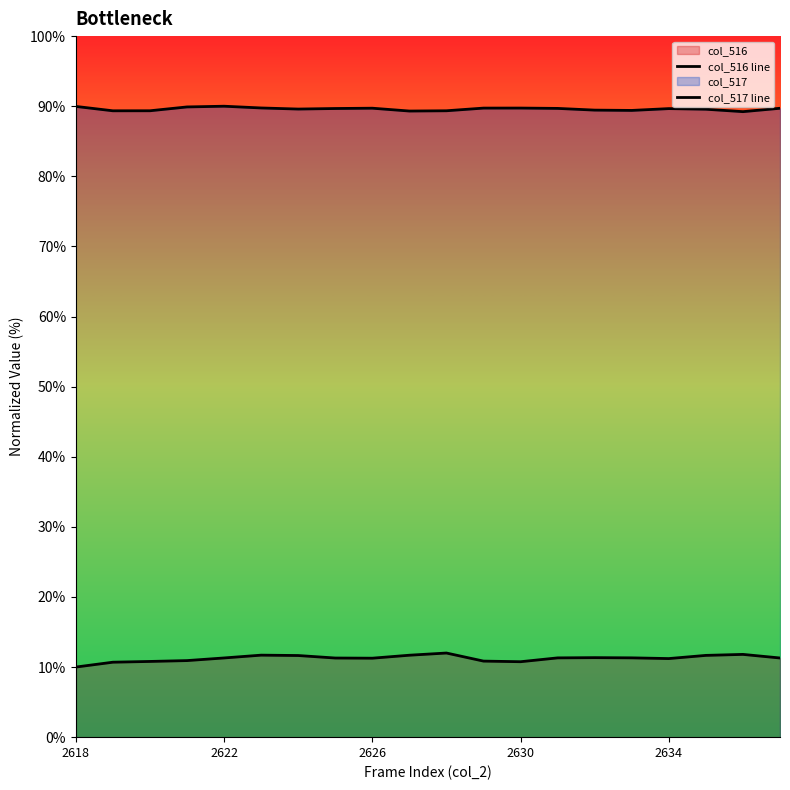

True or false: col_516 line and col_517 line cross at least once.

False